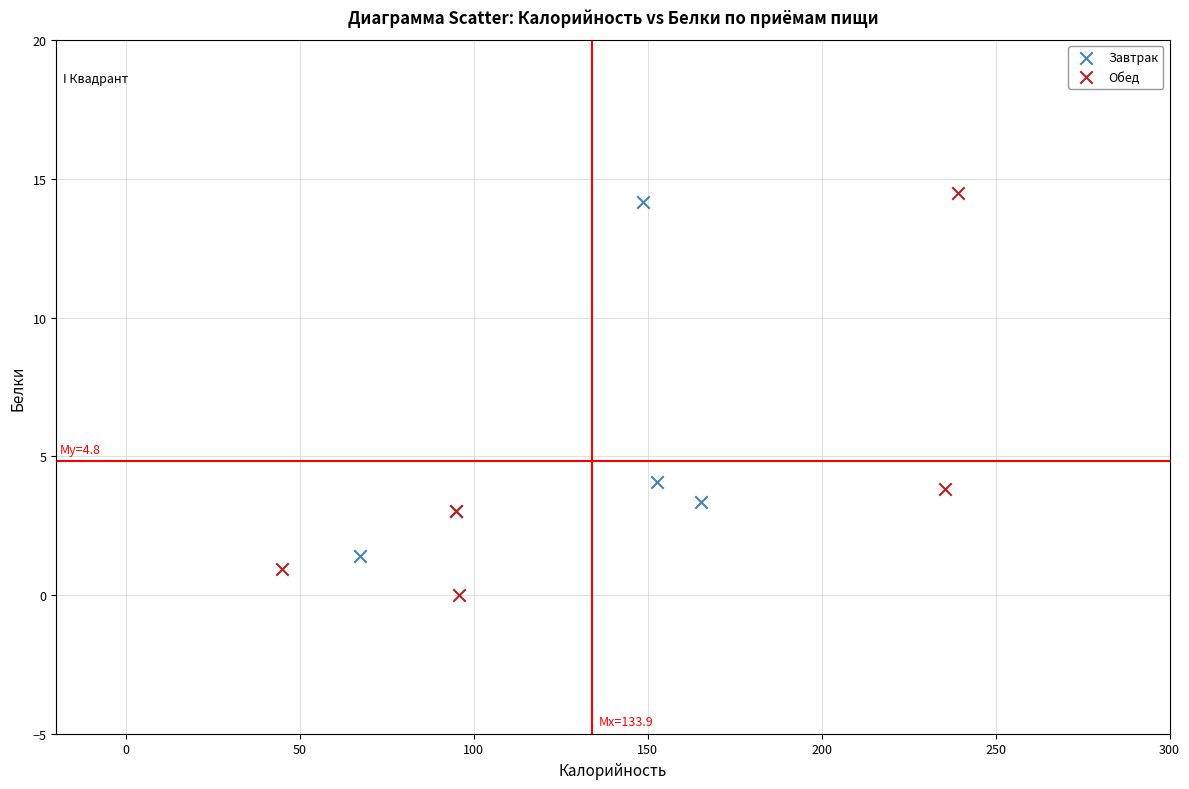

Which series has the widest spread of Y values?

Обед